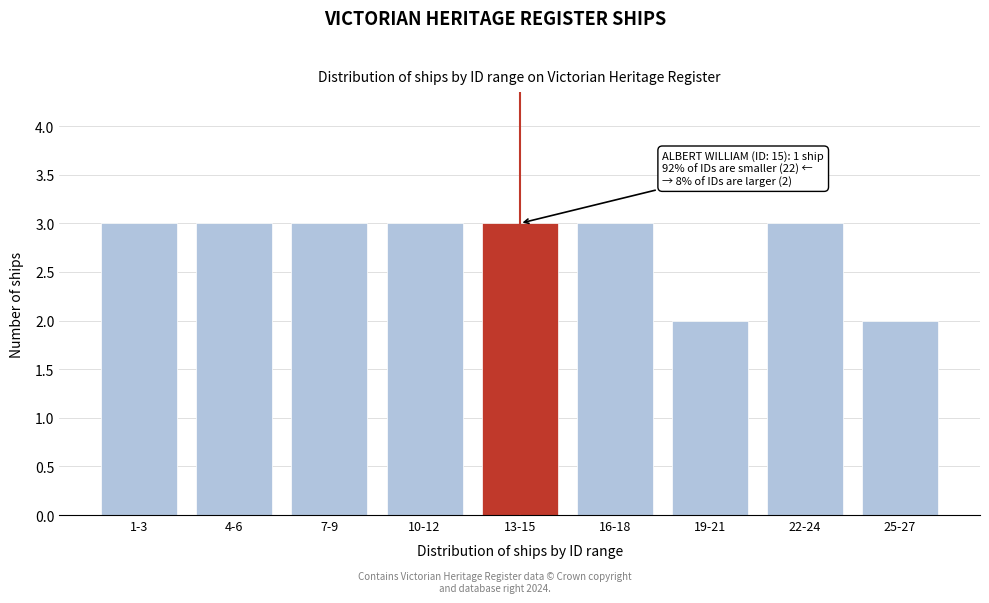

Reading left to right, what are all the values shown in this chart?

1-3=3	4-6=3	7-9=3	10-12=3	13-15=3	16-18=3	19-21=2	22-24=3	25-27=2